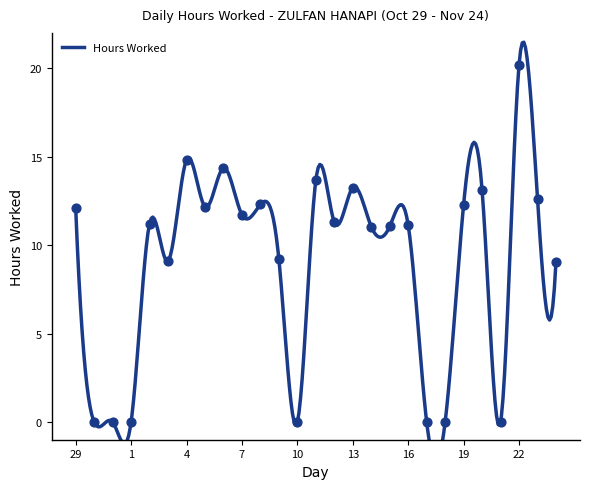

Which has a higher value, 31 or 4?

4